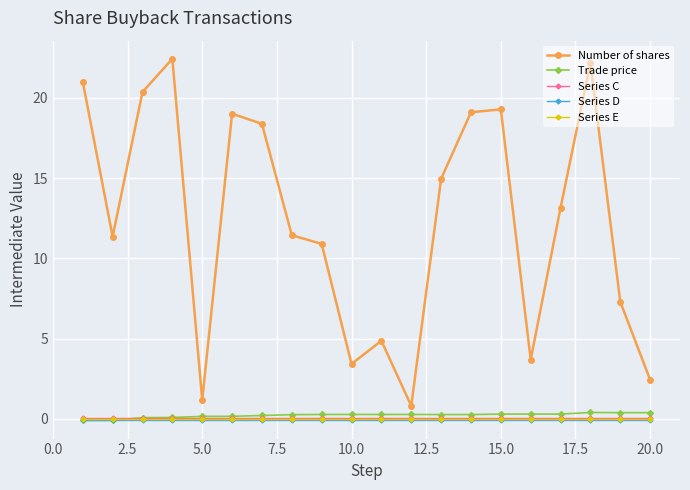

Which series has the largest total across all categories?

Number of shares